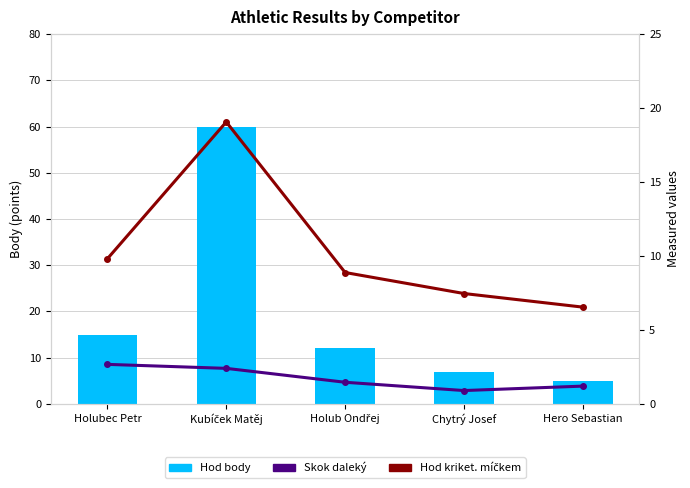

What is the approximate value of Hod body at Holubec Petr?

15.0